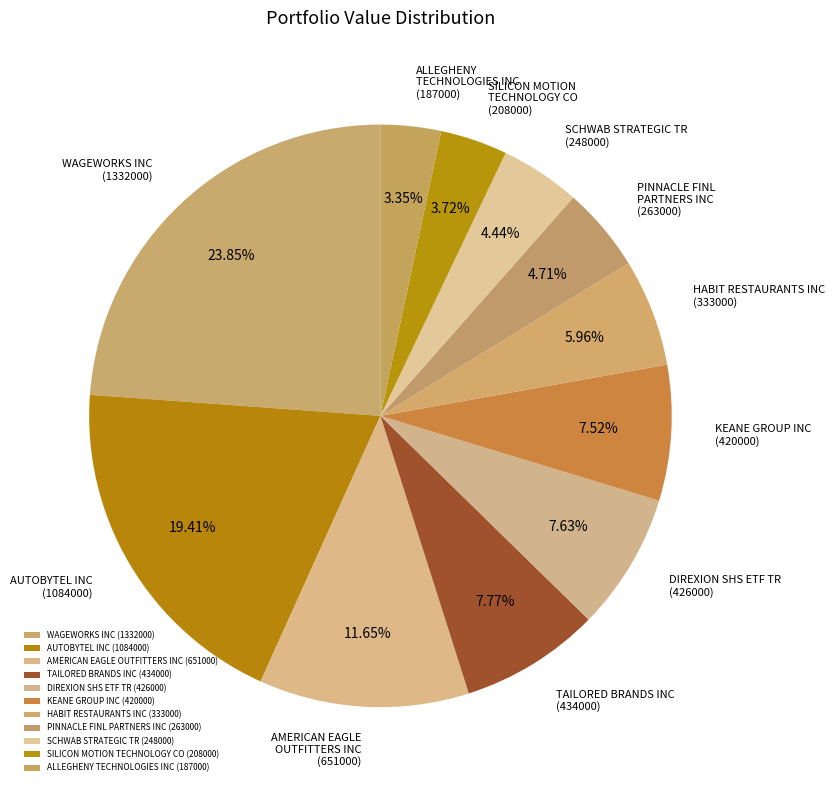

Does PINNACLE FINL PARTNERS INC (263000) represent more than half of the total?

No